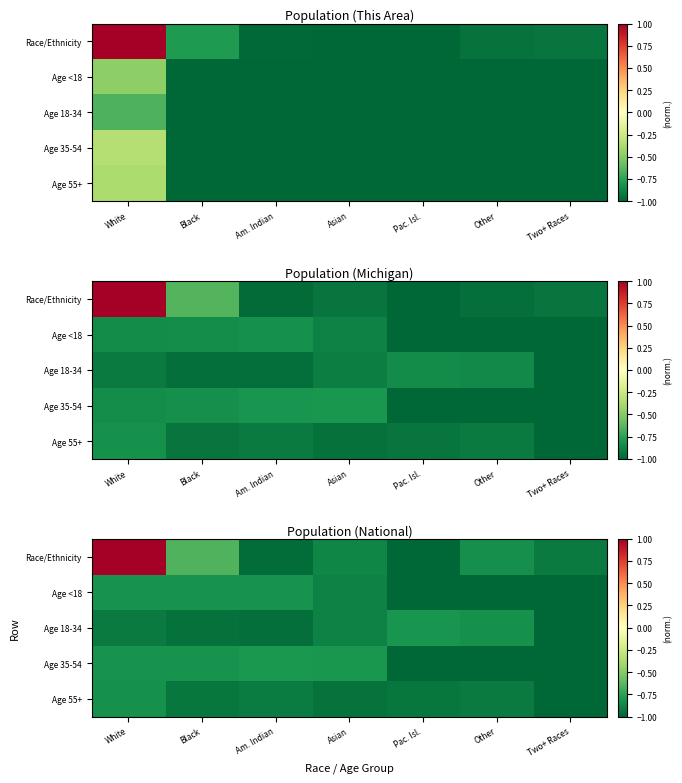

Where does the Race/Ethnicity series first go above 0?

White